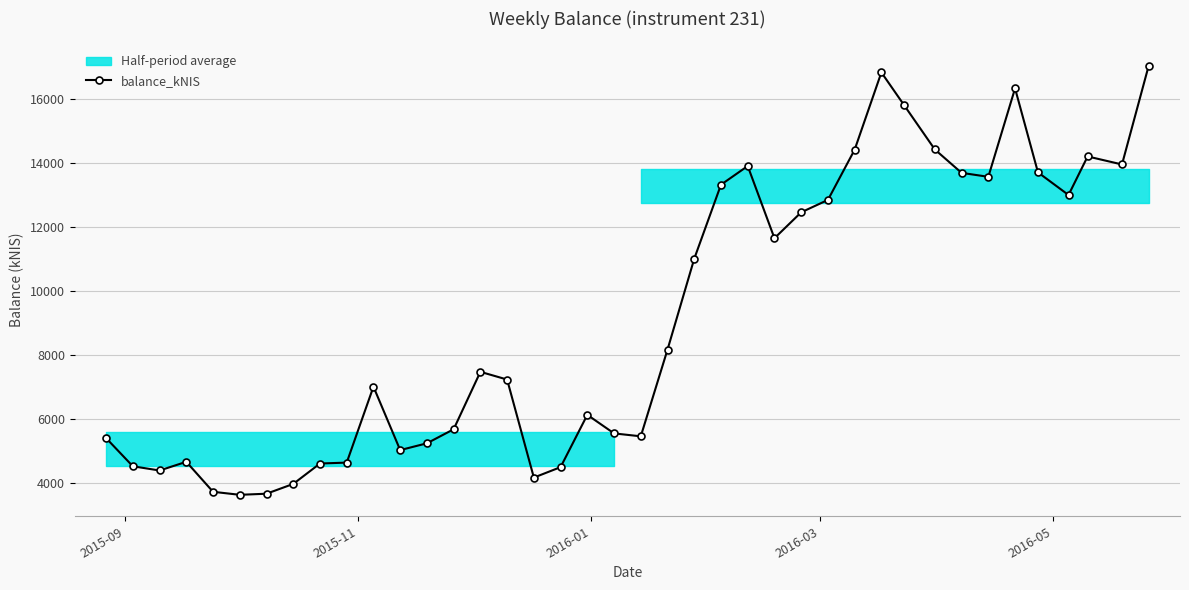

True or false: balance_kNIS has more than 2 interior local peaks.

True